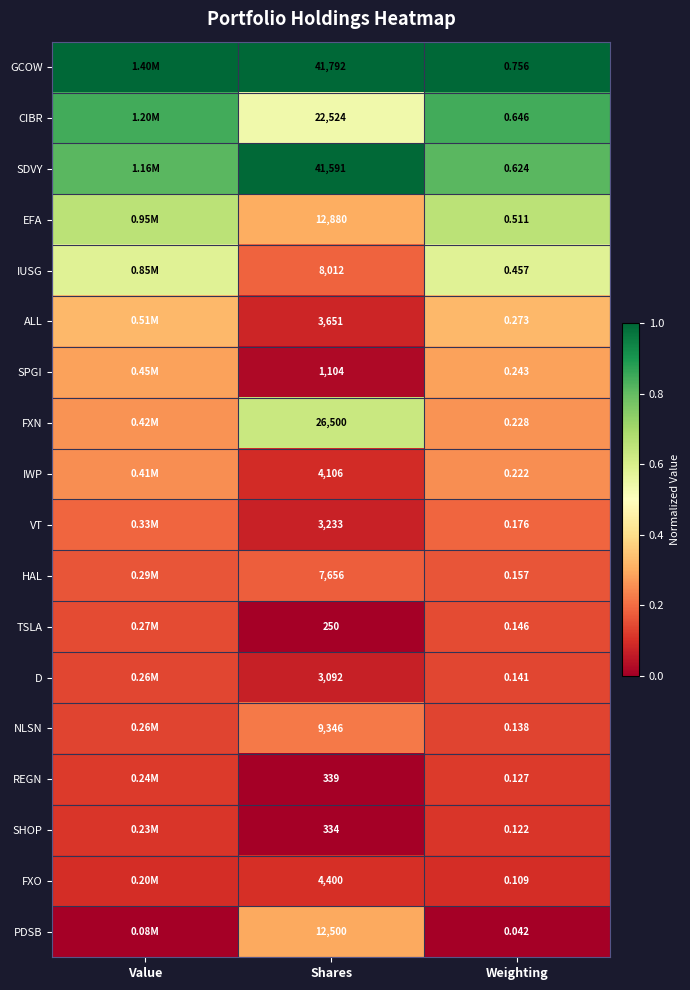

Is the value of ALL at Shares greater than the value of D at Weighting?

Yes